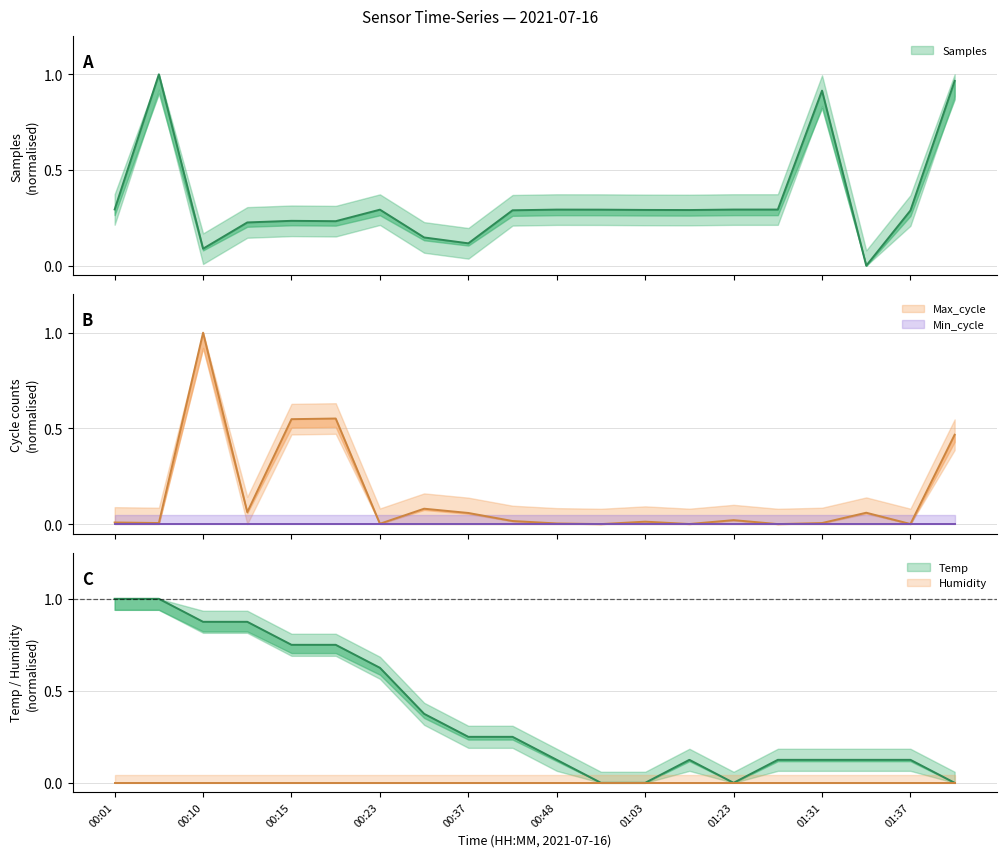

What is the difference between the second highest and minimum values in the Temp series?

1.0